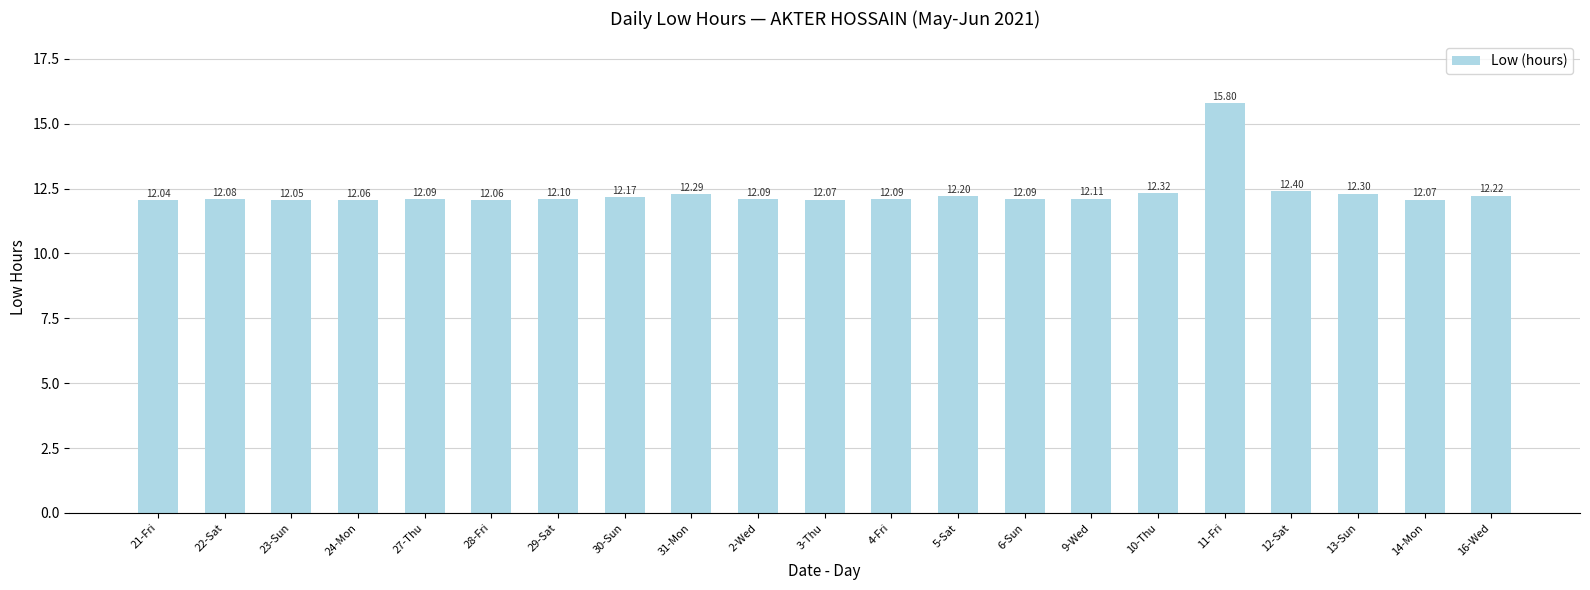

Which label corresponds to the largest value in the chart?

11-Fri